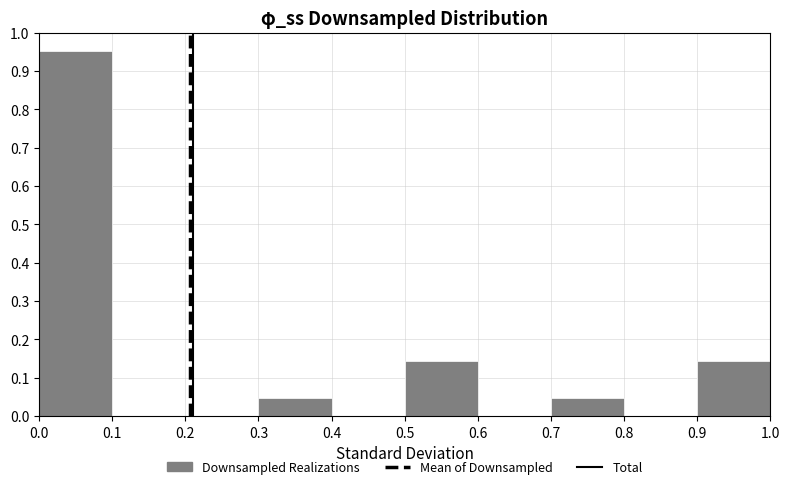

How tall is the bar that spans 0.5 to 0.6 on the x-axis? The values are not printed on the chart, so give them approximately, as read against the axis.

0.14